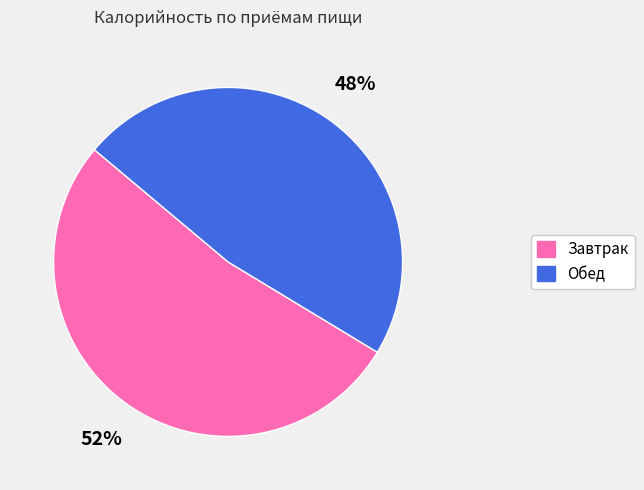

What percentage is the Завтрак slice, to the nearest percent?

52%